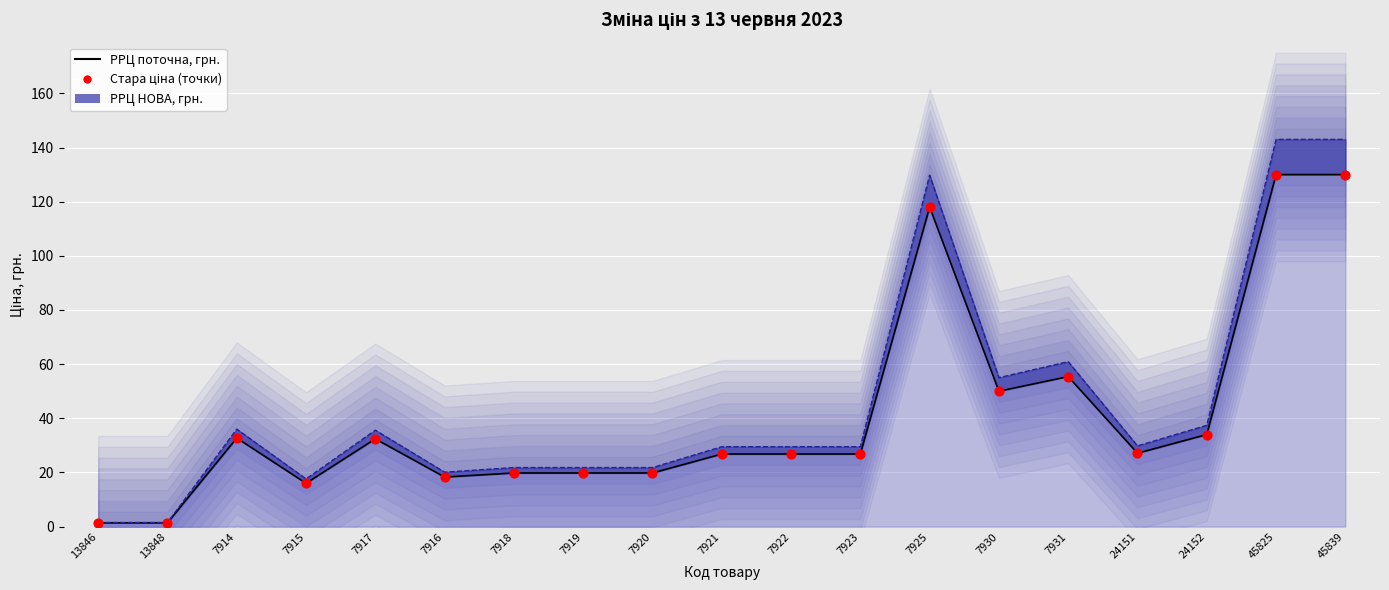

Which has a higher value, 7919 or 13848?

7919